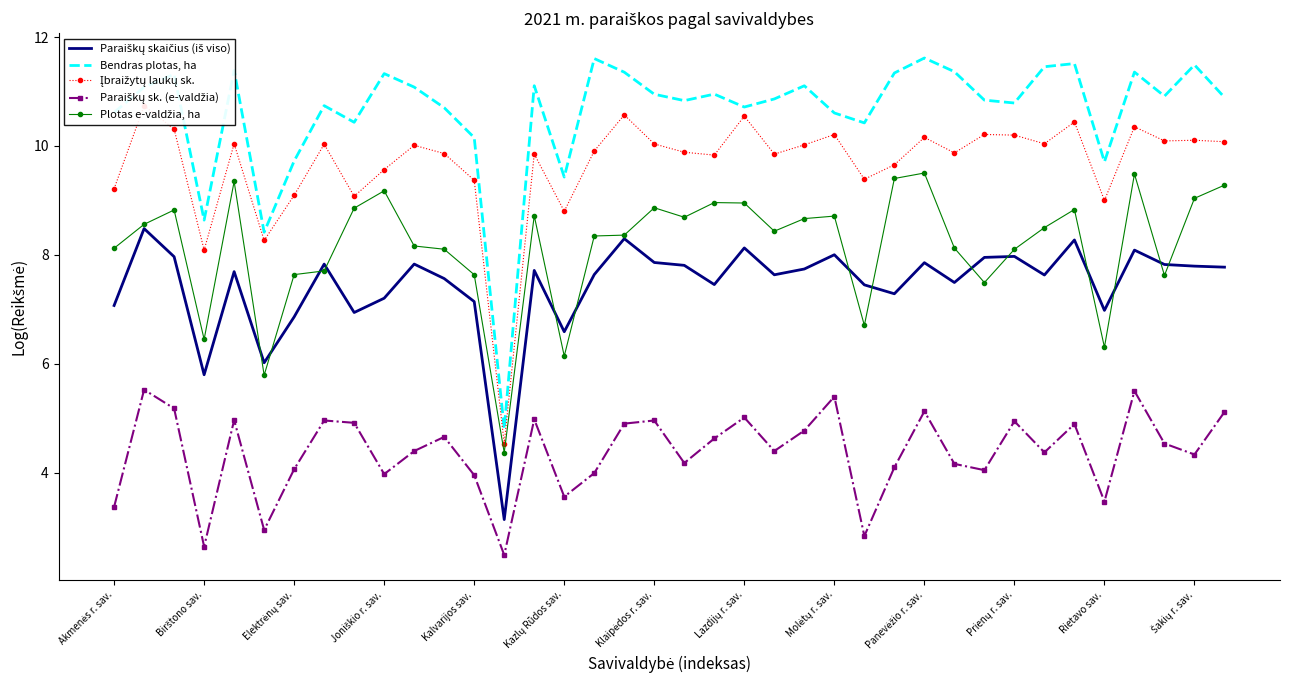

What is the sum of the Bendras plotas, ha values at Prienų r. sav. and 35?

22.0